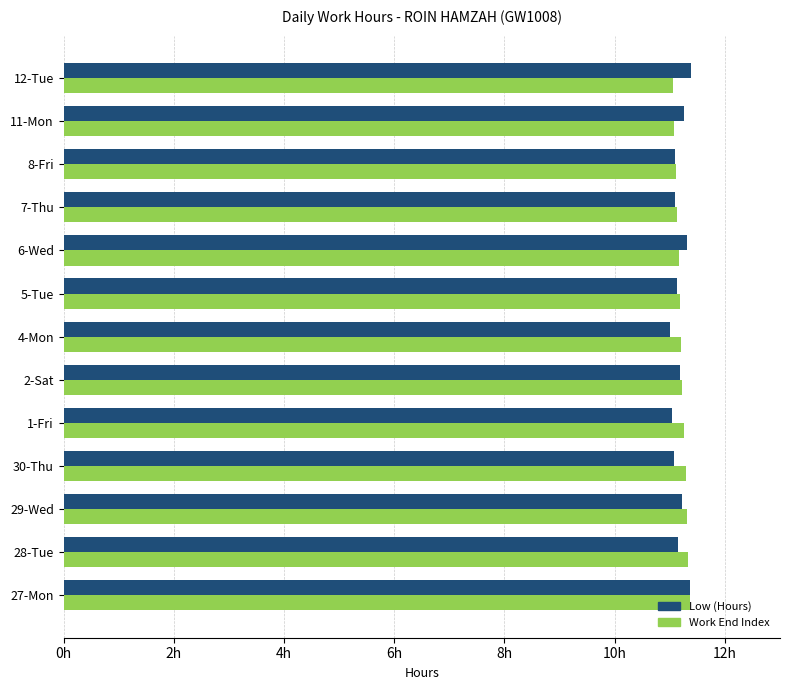

What are all the series names shown in the legend?

Low (Hours), Work End Index